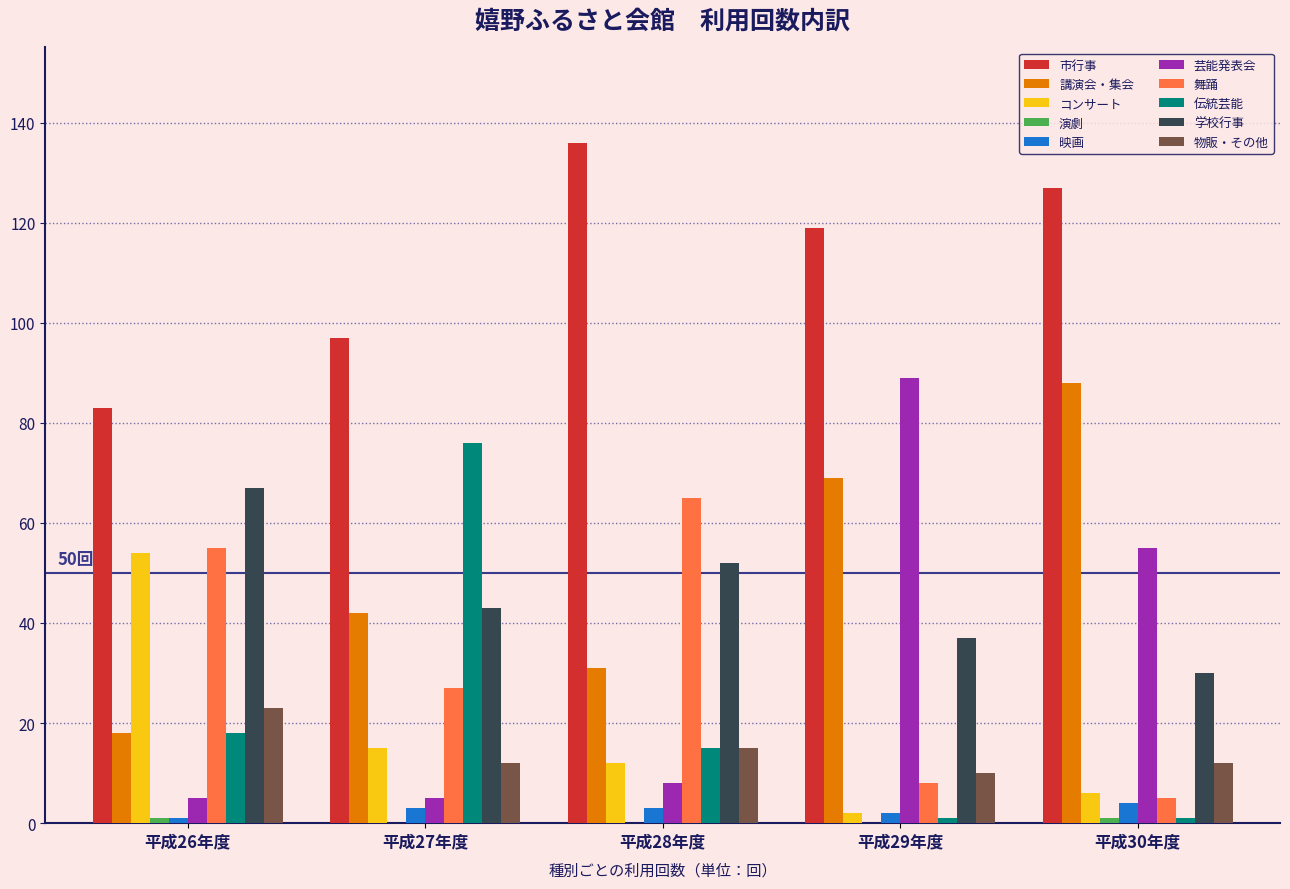

Is the value of 学校行事 at 平成27年度 greater than the value of 講演会・集会 at 平成26年度?

Yes